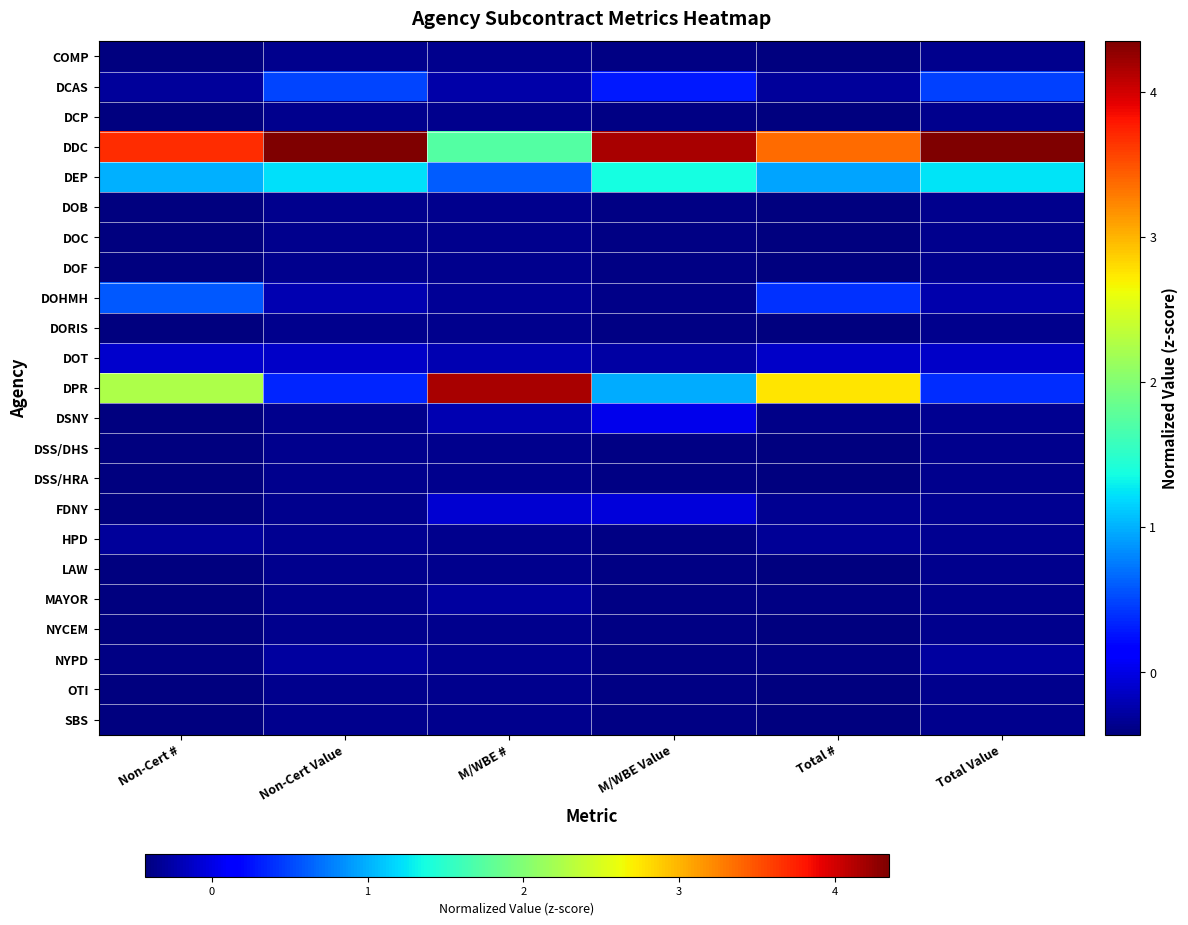

What is the greatest value displayed?

4.3